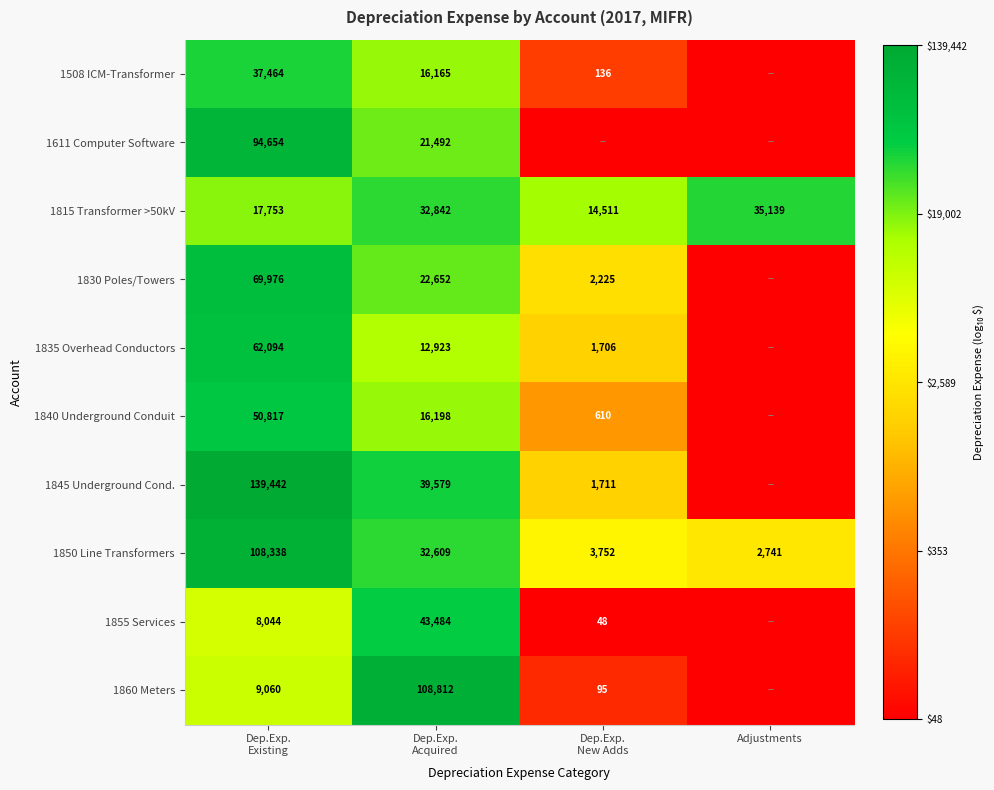

What value does the 1815 Transformer >50kV series have at Adjustments?

35139